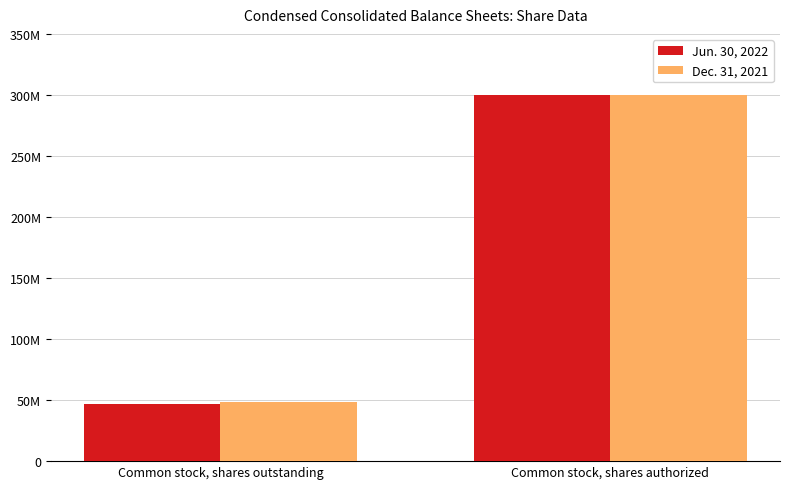

What are all the series names shown in the legend?

Jun. 30, 2022, Dec. 31, 2021